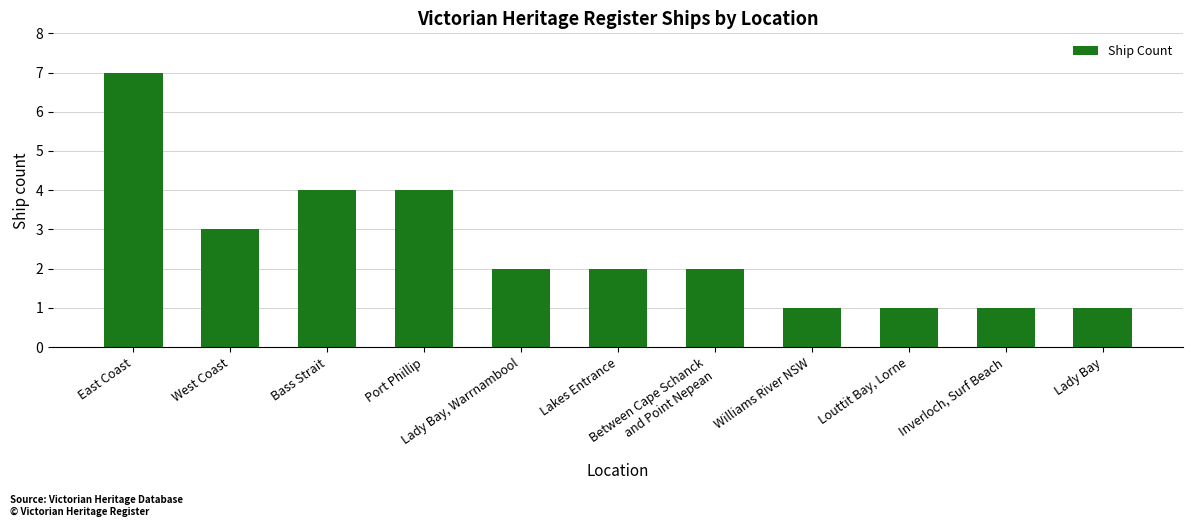

True or false: the data shows 3 at West Coast.

True